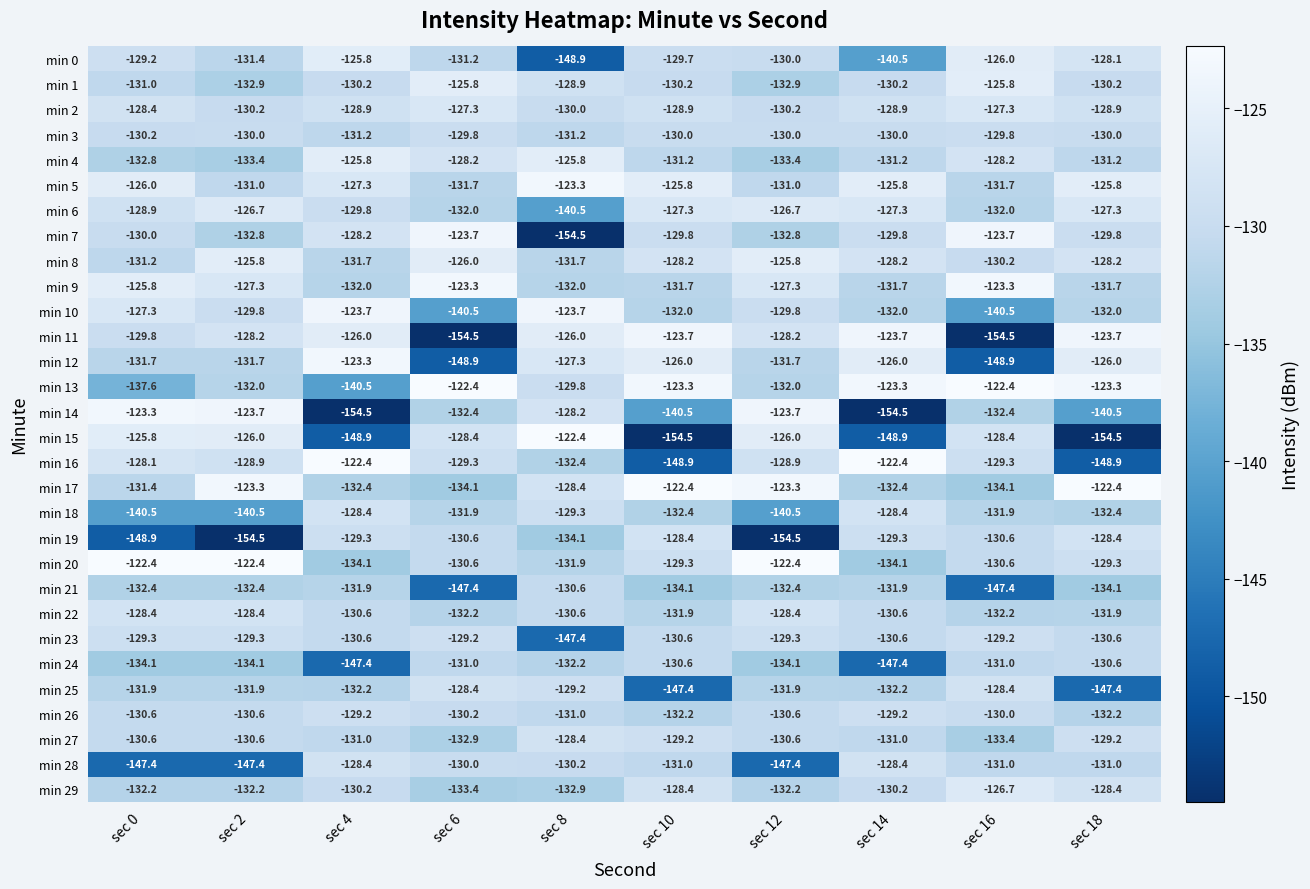

Which series has the widest spread of values?

min 15